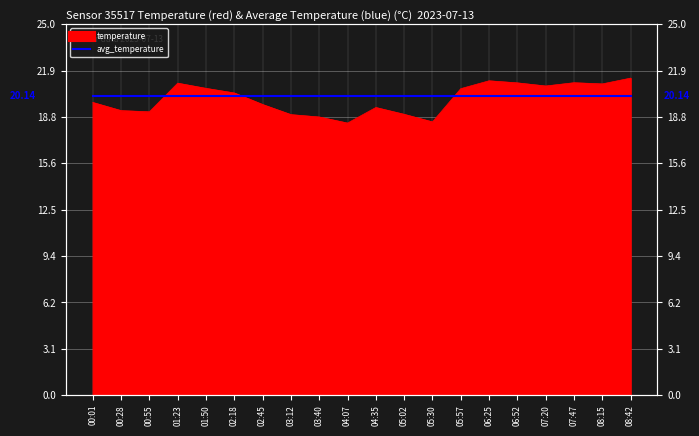

How many lines are shown in the chart?

1